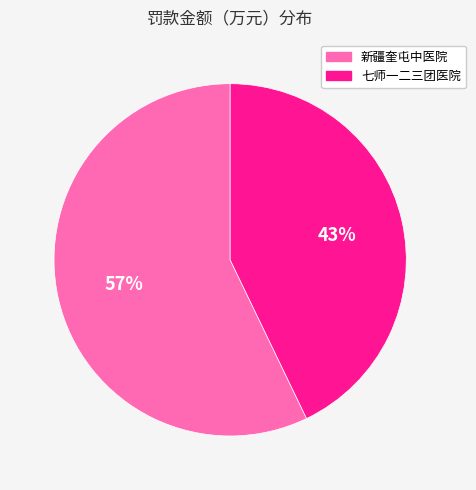

Rank the categories by value from highest to lowest.

新疆奎屯中医院, 七师一二三团医院